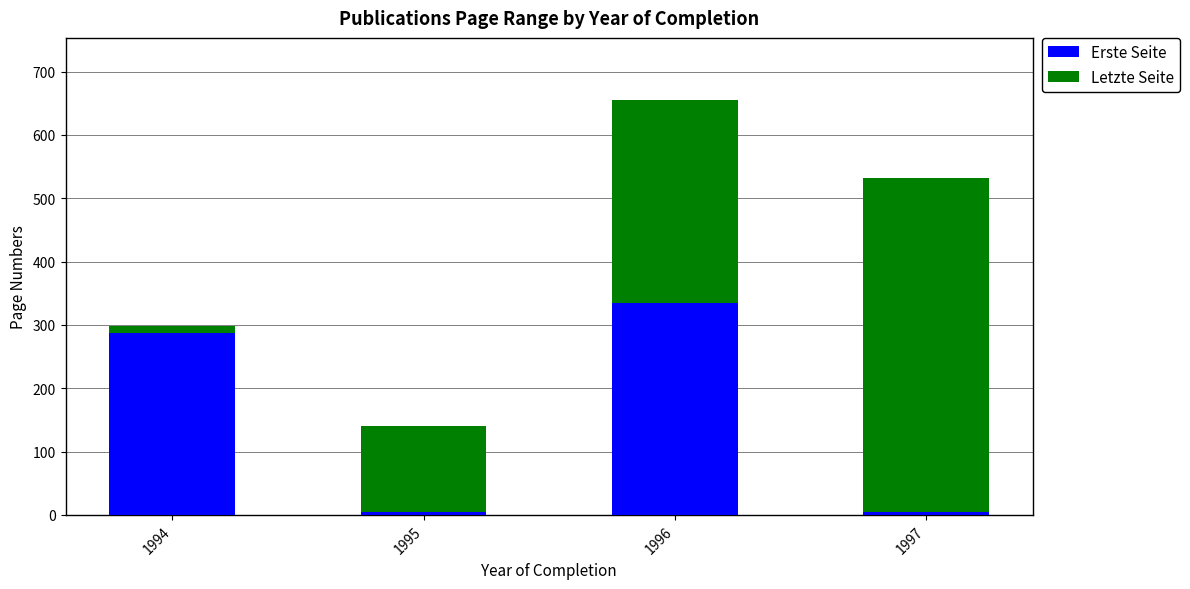

Are the bars horizontal?

No